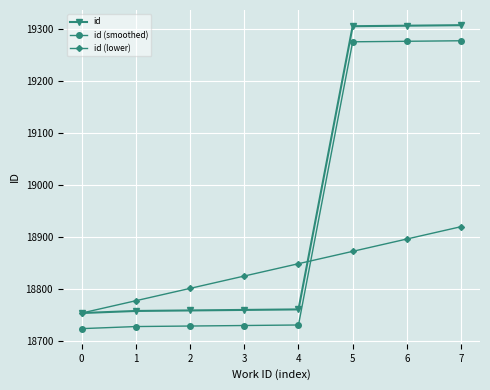

Does the chart display data point markers on the line(s)?

Yes